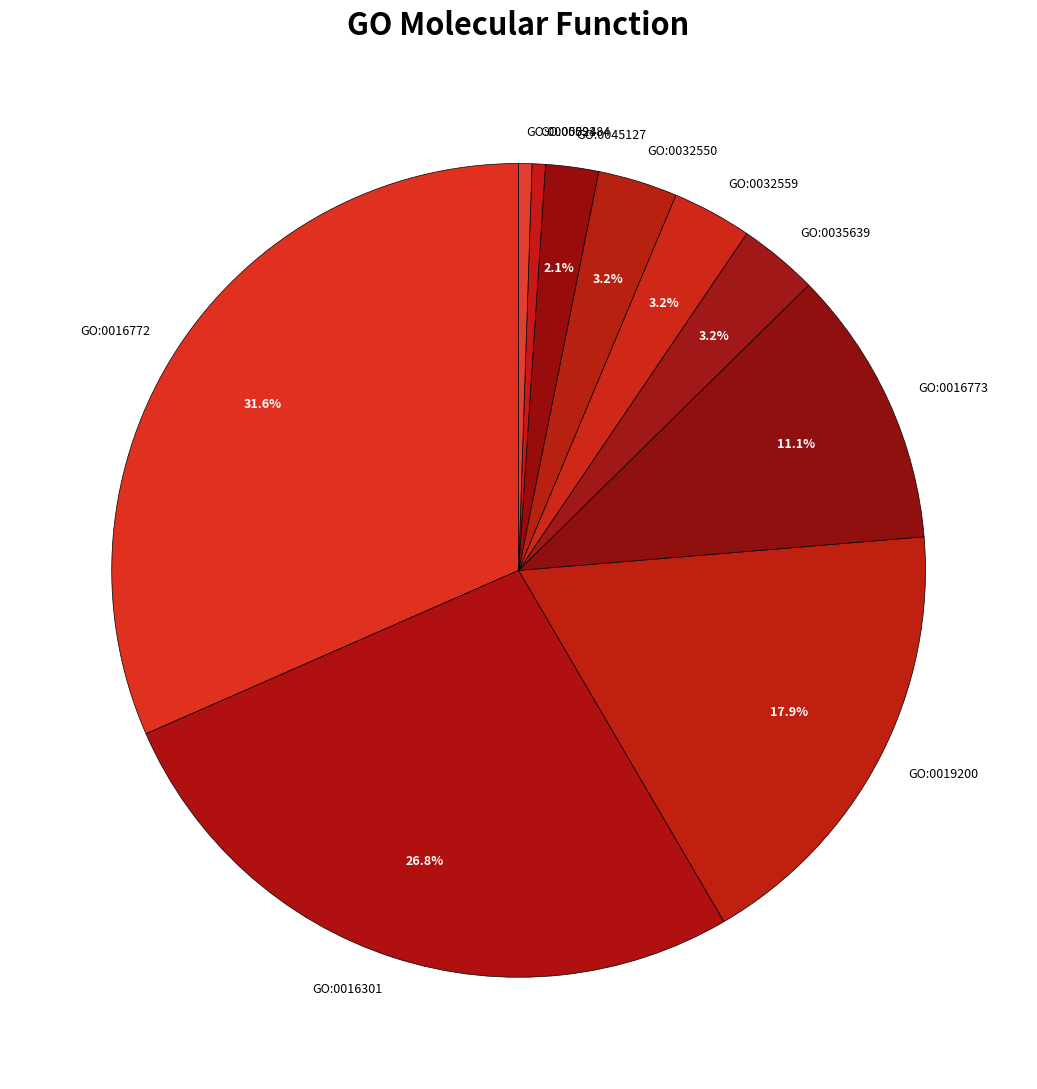

Which category has the biggest portion of the pie?

GO:0016772